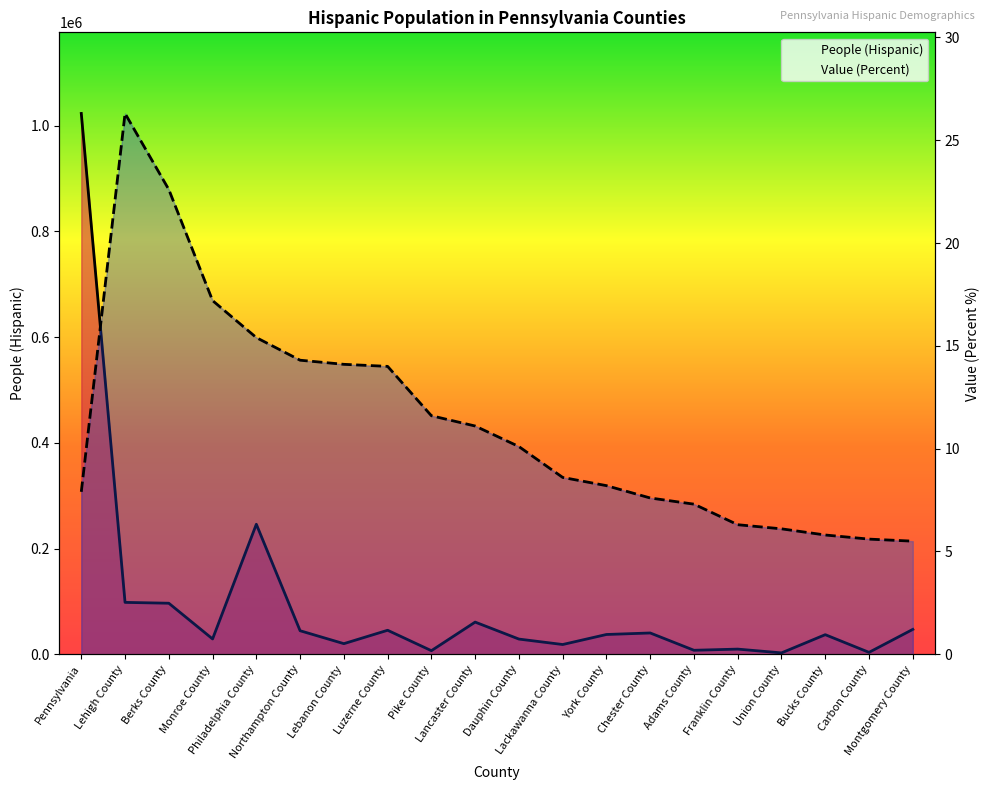

Reading left to right, extract all data points from this chart.

People (Hispanic): Pennsylvania=1023055.0	Lehigh County=98142.0	Berks County=96549.0	Monroe County=28997.0	Philadelphia County=245968.0	Northampton County=44530.0	Lebanon County=20064.0	Luzerne County=45399.0	Pike County=6783.0	Lancaster County=60859.0	Dauphin County=28739.0	Lackawanna County=18441.0	York County=37411.0	Chester County=40280.0	Adams County=7551.0	Franklin County=9760.0	Union County=2613.0	Bucks County=37055.0	Carbon County=3617.0	Montgomery County=47038.0
Value (Percent): Pennsylvania=7.9	Lehigh County=26.3	Berks County=22.6	Monroe County=17.2	Philadelphia County=15.4	Northampton County=14.3	Lebanon County=14.1	Luzerne County=14.0	Pike County=11.6	Lancaster County=11.1	Dauphin County=10.1	Lackawanna County=8.6	York County=8.2	Chester County=7.6	Adams County=7.3	Franklin County=6.3	Union County=6.1	Bucks County=5.8	Carbon County=5.6	Montgomery County=5.5